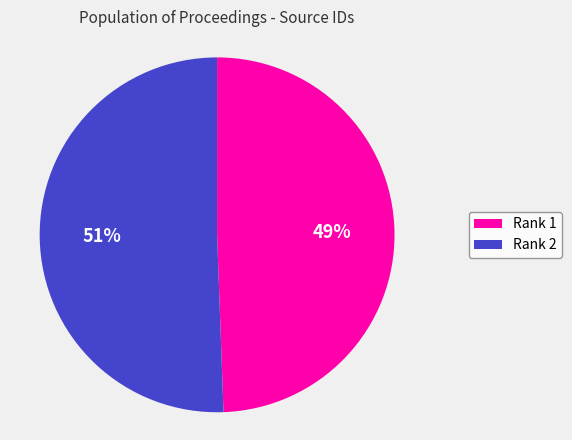

Which slice represents more than half of the pie?

Rank 2